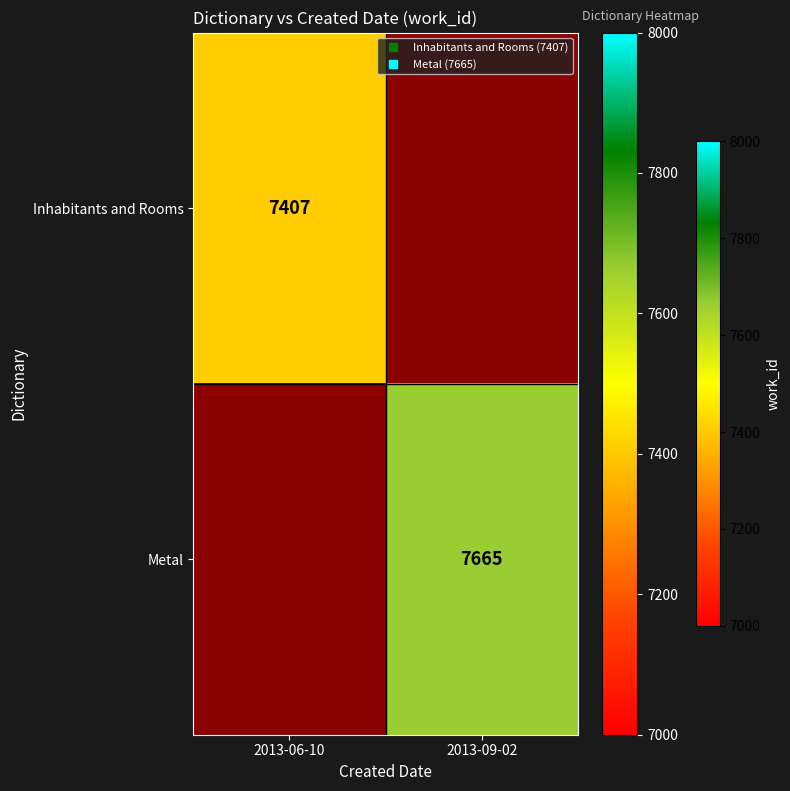

Is it true that Metal equals 3495 at 2013-09-02?

False